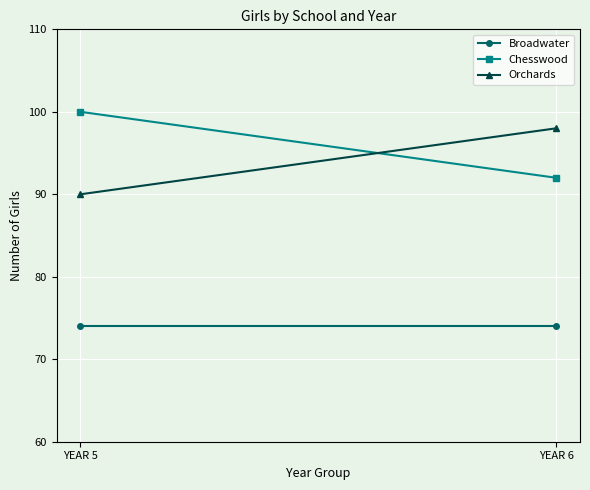

Between YEAR 5 and YEAR 6, which series saw the biggest shift?

Chesswood